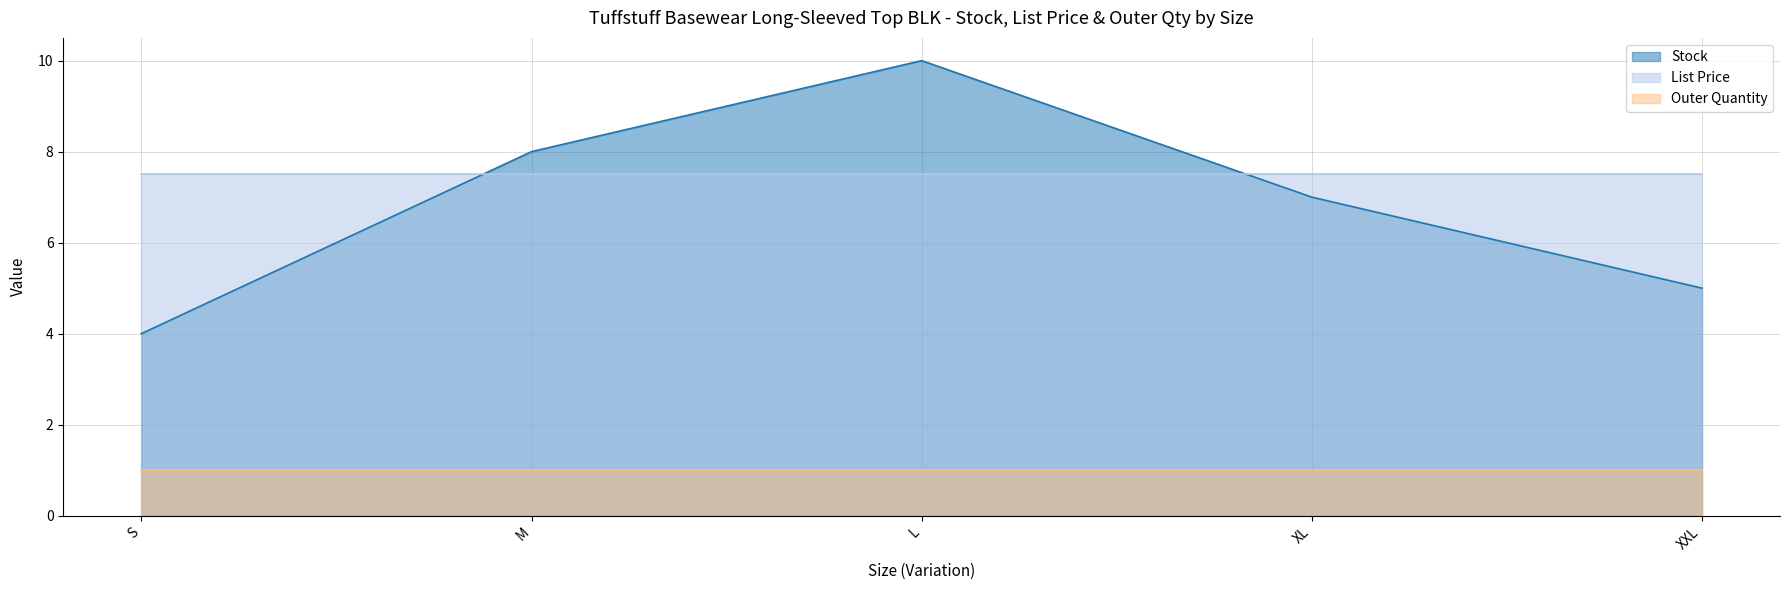

True or false: List Price and Outer Quantity intersect in this chart.

False